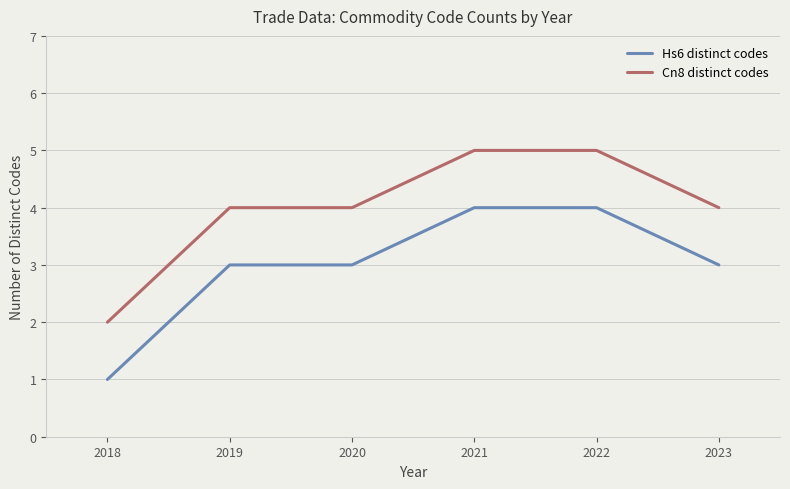

Rank the series at 2022 from highest to lowest value.

Cn8 distinct codes, Hs6 distinct codes